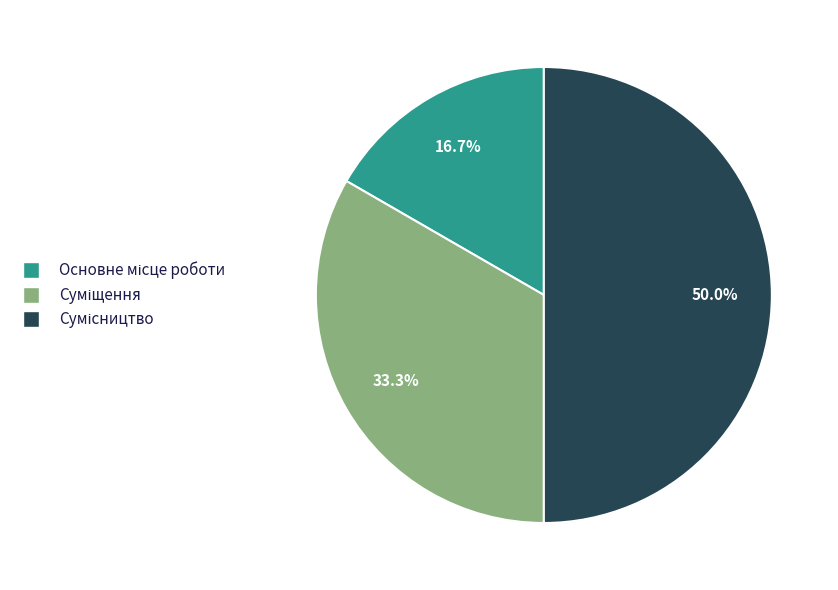

How many slices are in this pie chart?

3